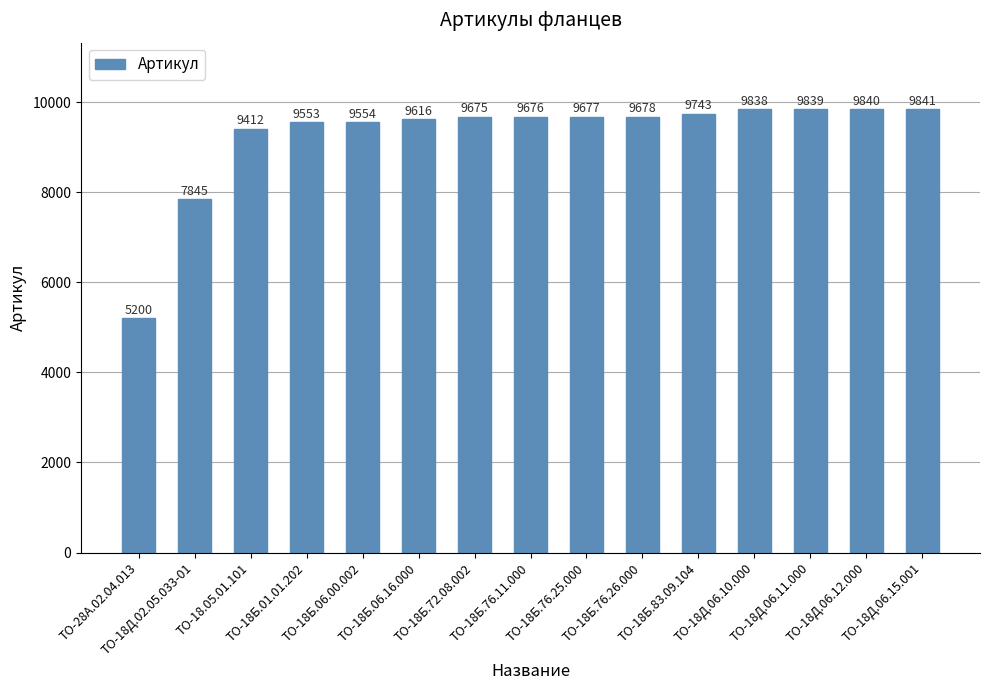

What is the ratio of the value at ТО-18Б.01.01.202 to the value at ТО-18Б.76.26.000?

1.0